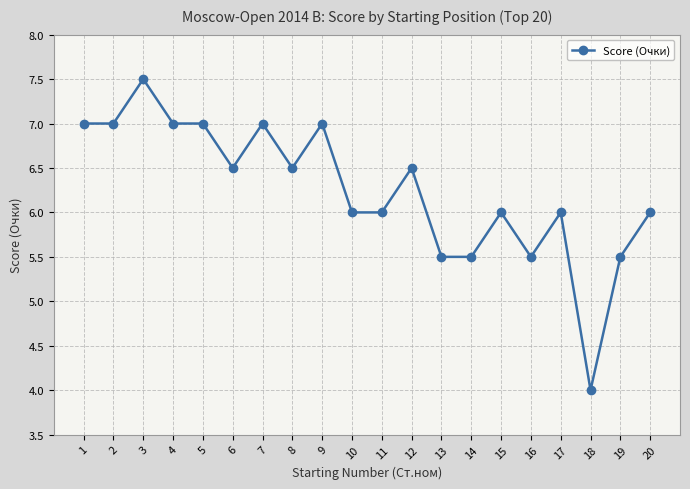

Which has a higher value, 7 or 1?

7